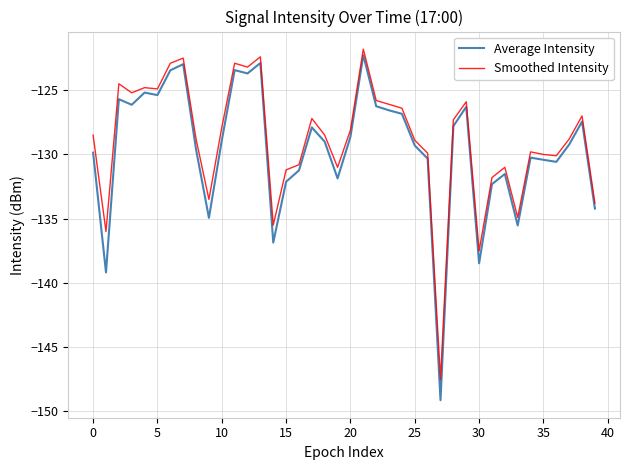

Which series has the largest range (max minus min)?

Average Intensity